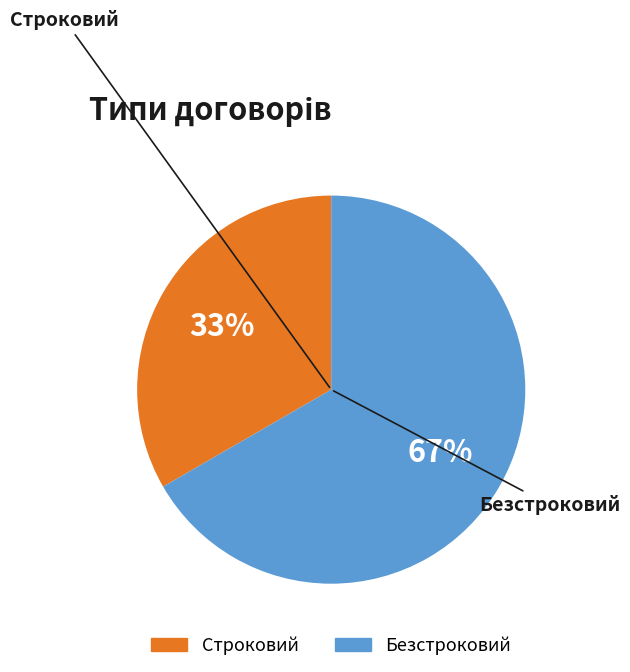

To the nearest percent, what is the average slice percentage?

50%